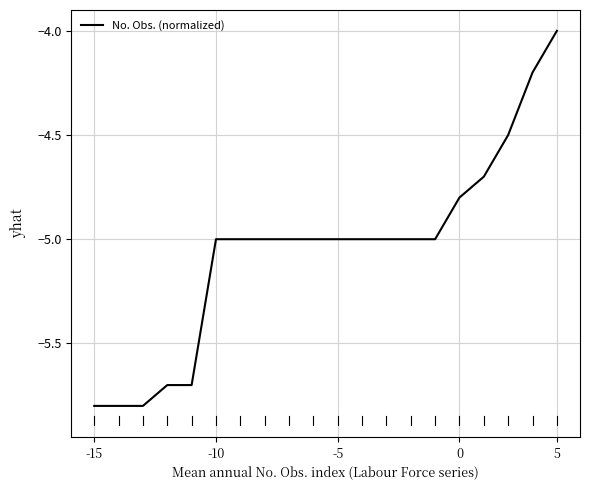

How many values are between -5 and -4?

15